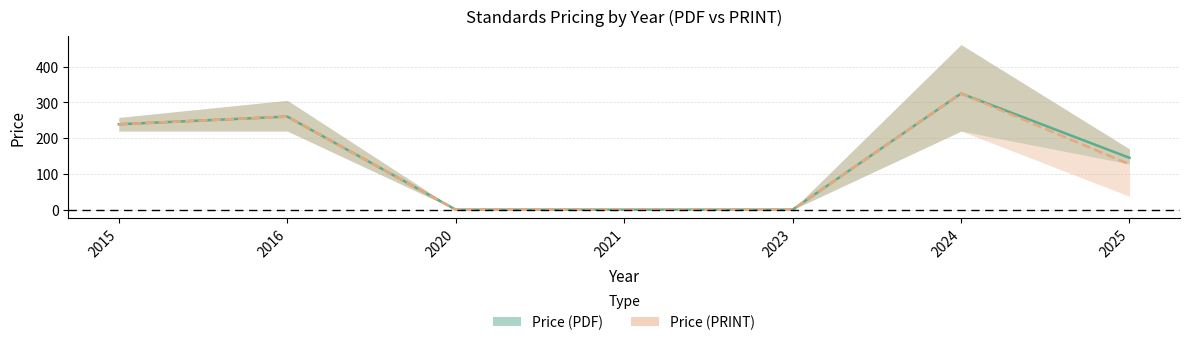

At which label is Avg Price (PDF) closest to 162?

2025